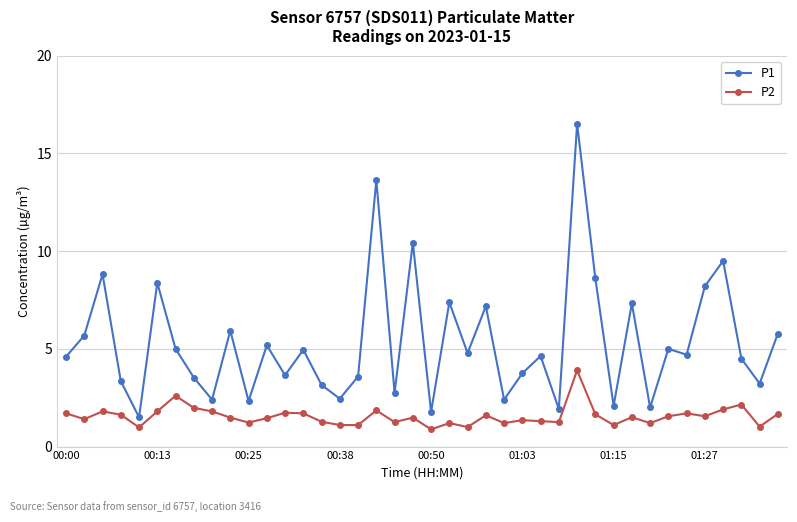

Rank the series by their average value, from lowest to highest.

P2, P1